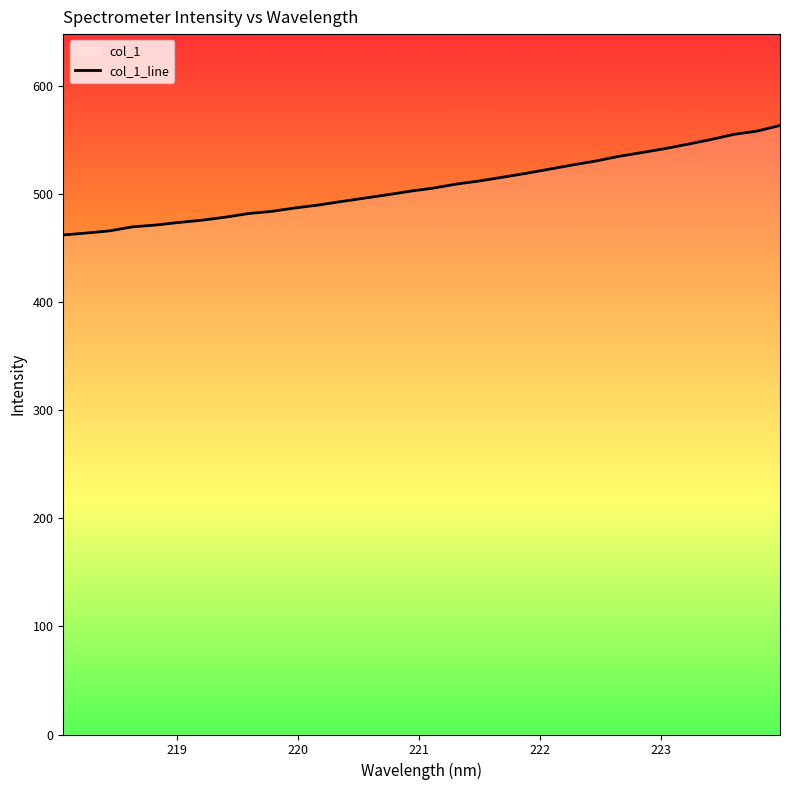

What is the value of the 21st point from the left?

518.9